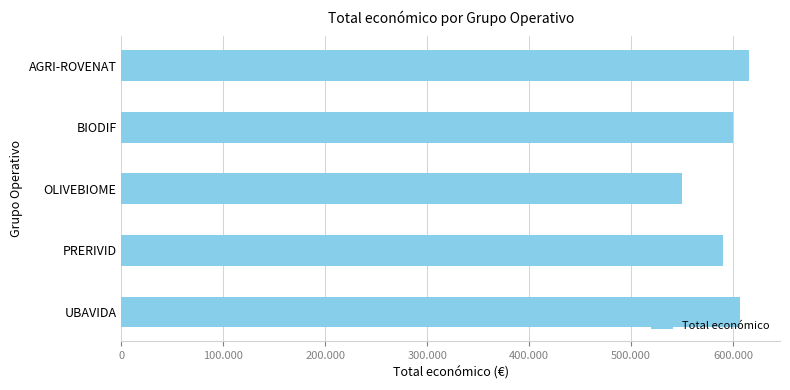

Are the bars horizontal?

Yes